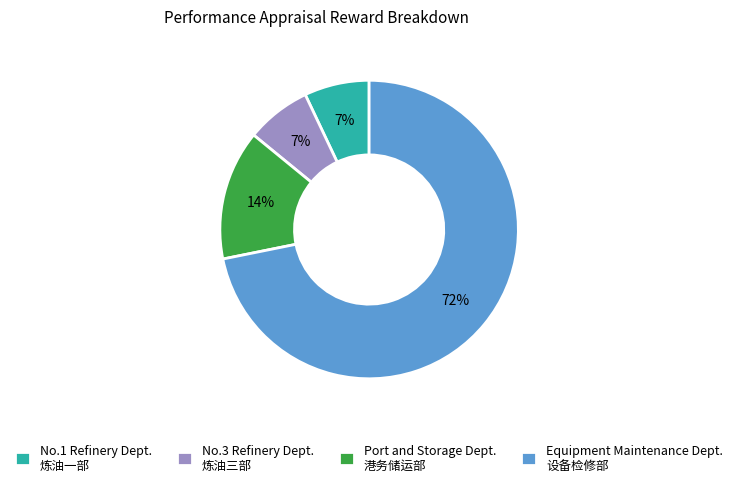

What percentage is the Equipment Maintenance Dept. 设备检修部 slice, to the nearest percent?

72%